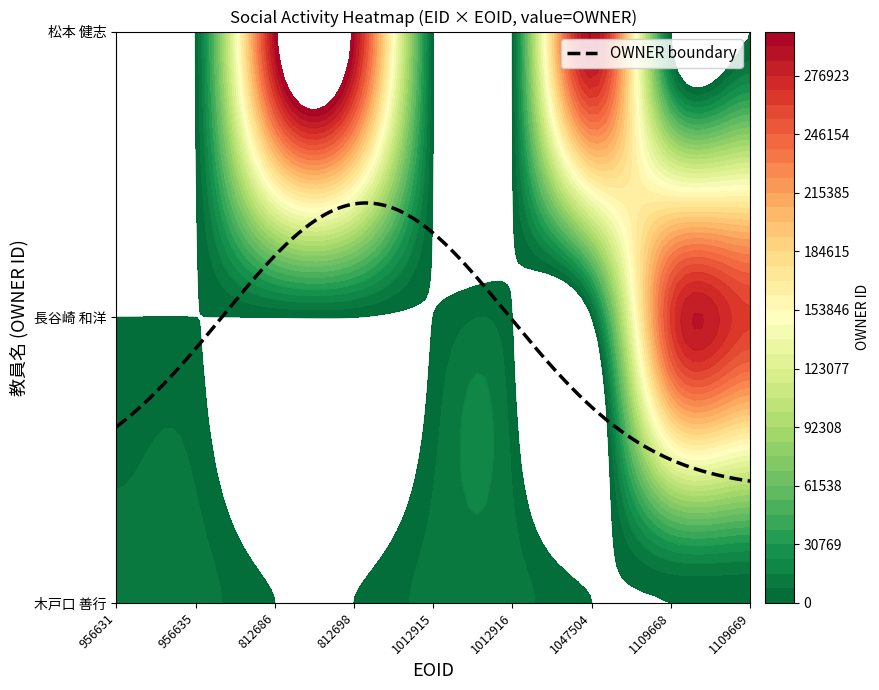

What is the sum of all 長谷崎 和洋 values?

677378